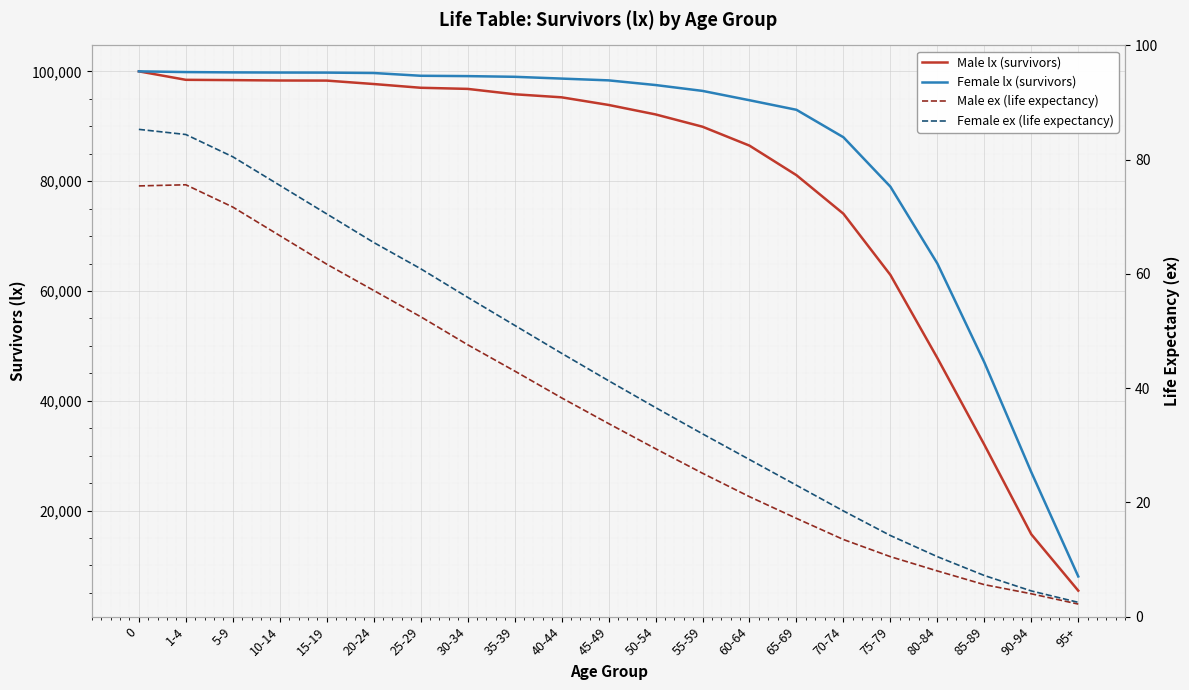

What are all the series names shown in the legend?

Male lx (survivors), Female lx (survivors), Male ex (life expectancy), Female ex (life expectancy)